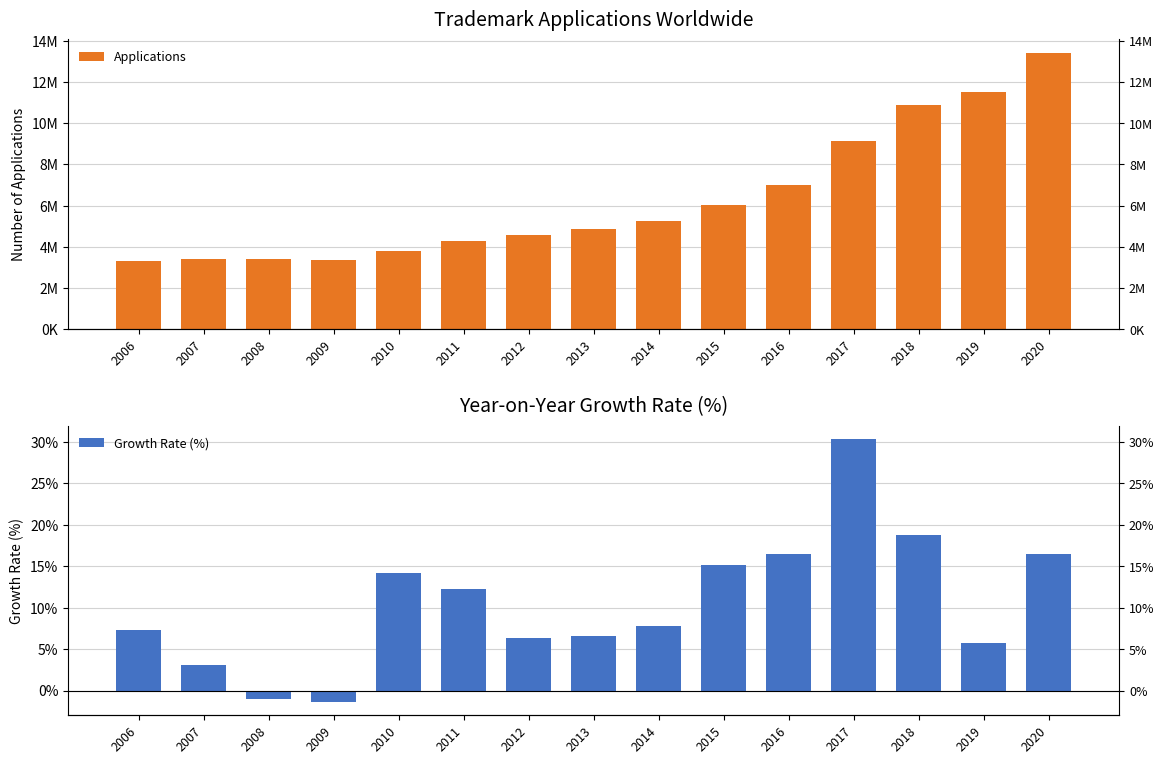

How many values in the Applications series exceed 4855300?

7